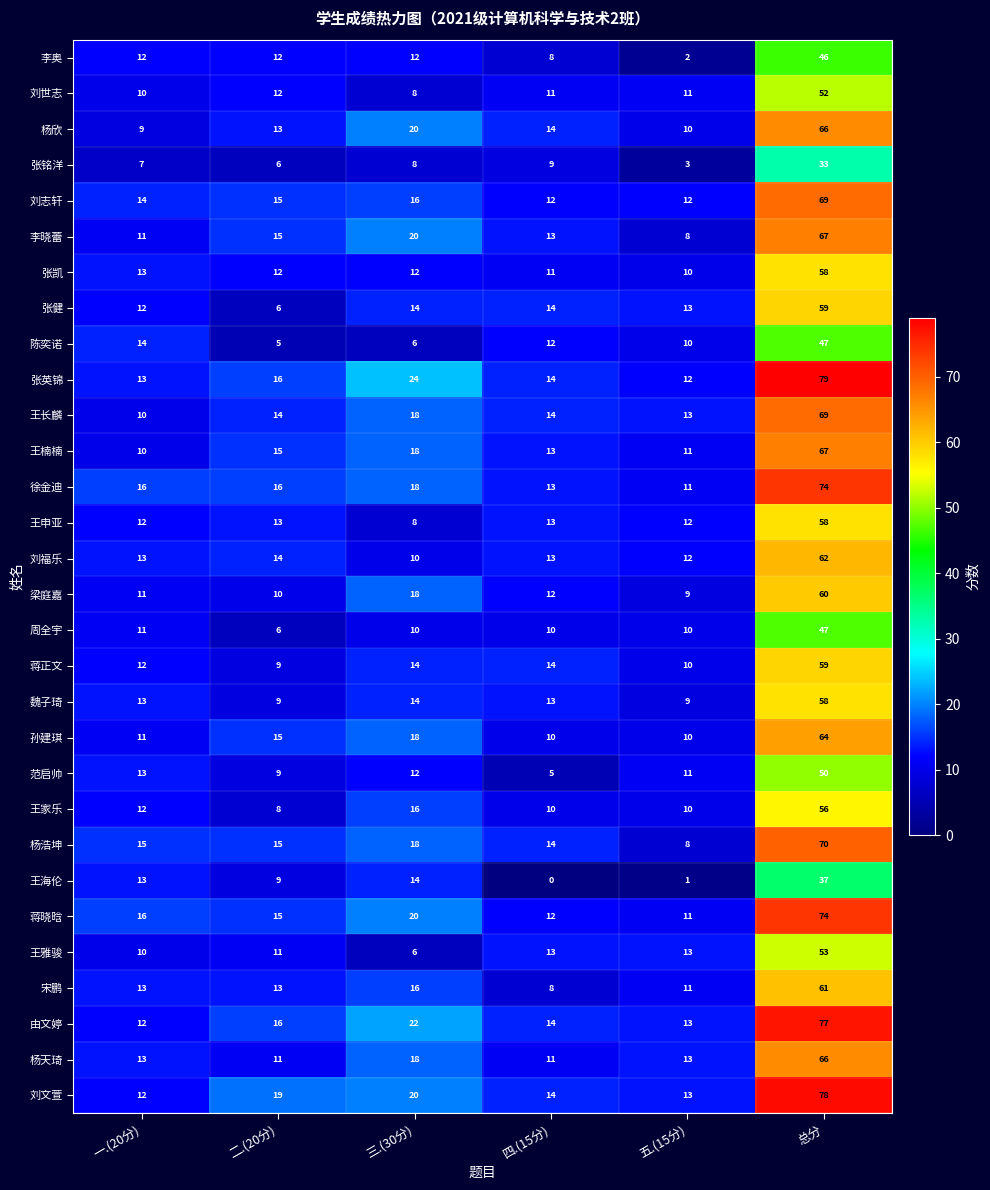

At which label does 张凯 reach its minimum?

五.(15分)